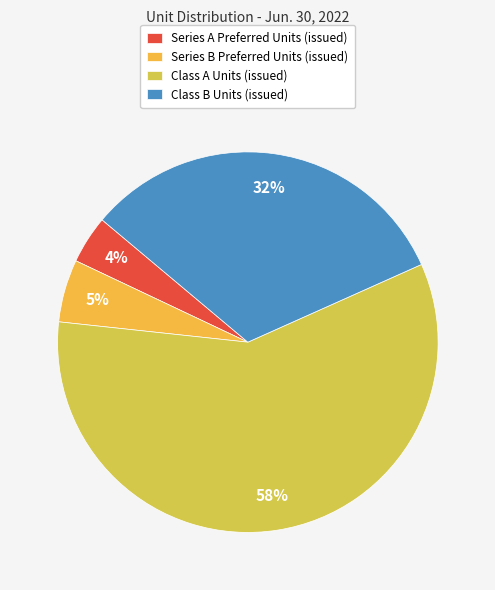

Which category accounts for the majority?

Class A Units (issued)